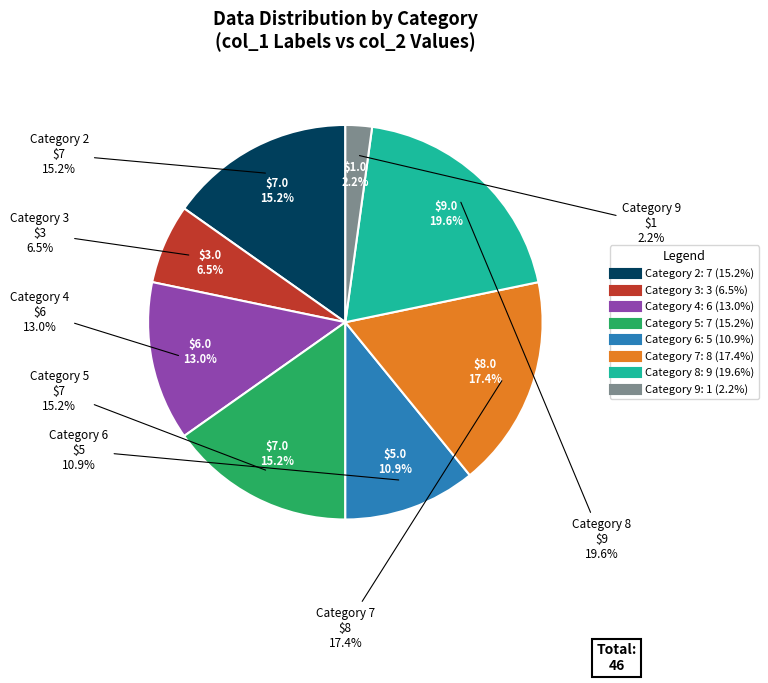

Approximately how many times larger is the value at 3 compared to 4?

0.5